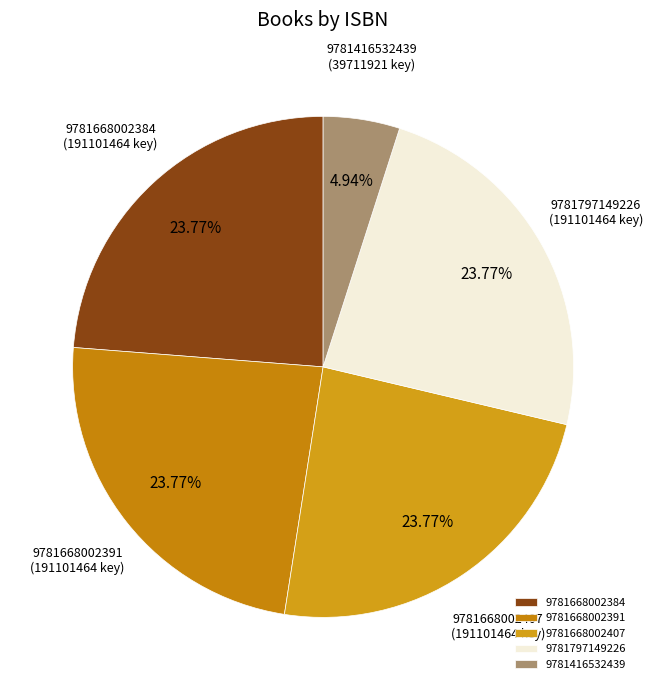

Does 9781797149226 represent more than half of the total?

No